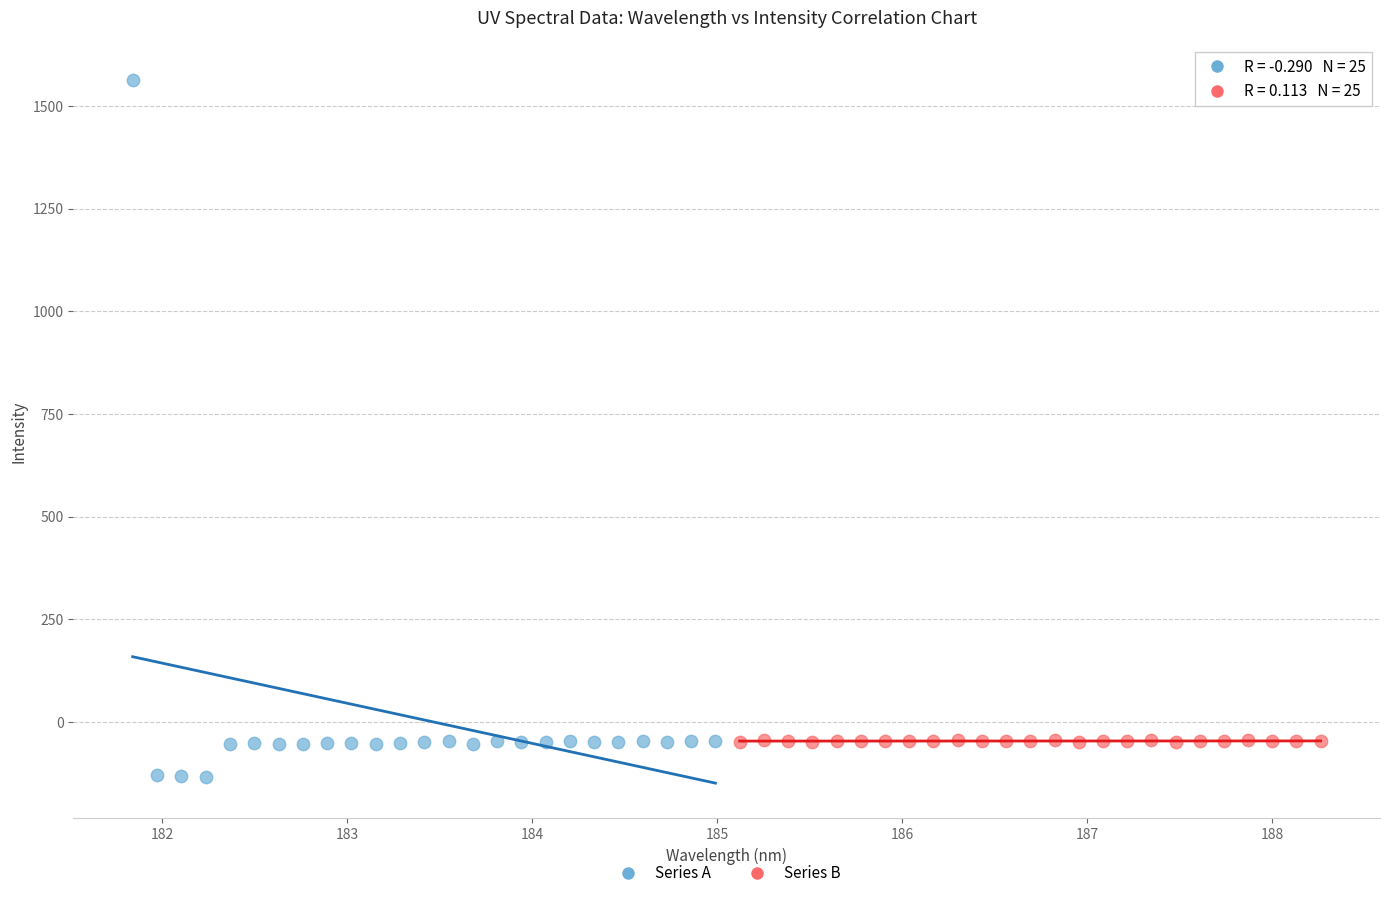

Which series contains the lowest Y value?

Series A